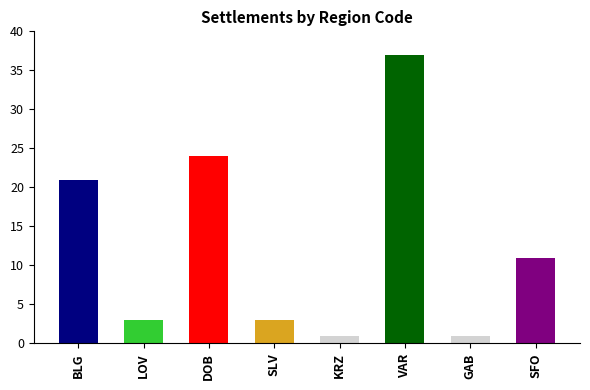

Between DOB and KRZ, which is larger?

DOB